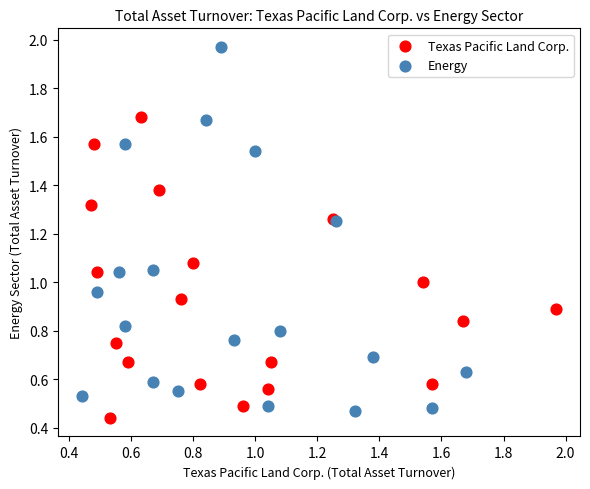

Which series has the widest spread of Y values?

Energy